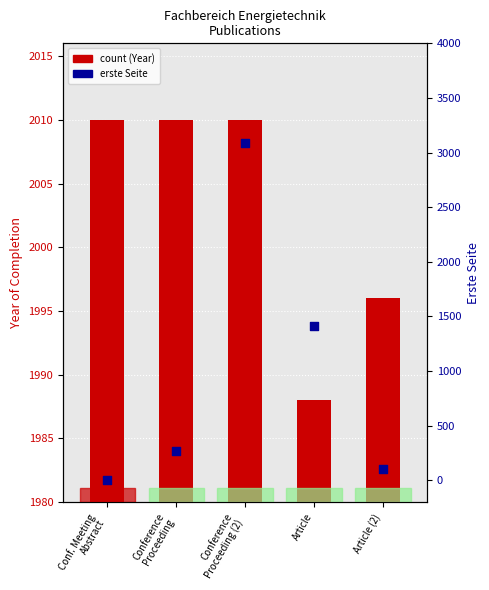

Which series has the largest total across all categories?

count